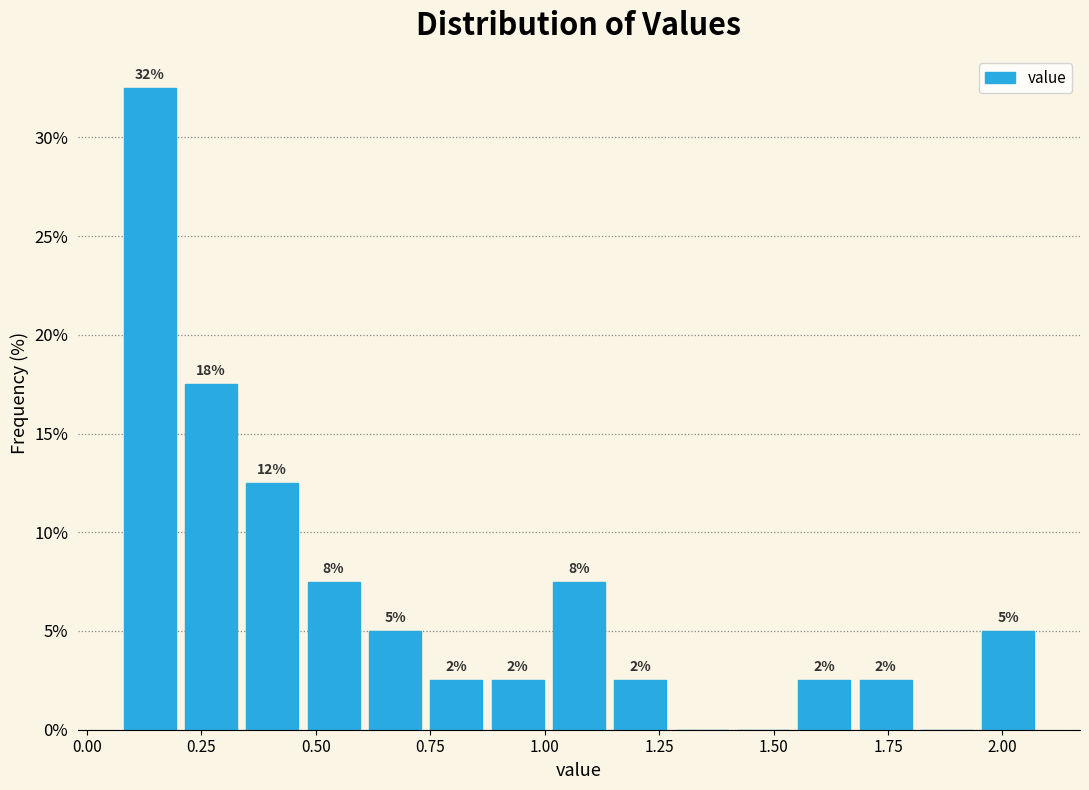

Read against the x-axis, roughly where is the centre of the tallest bar?

0.15